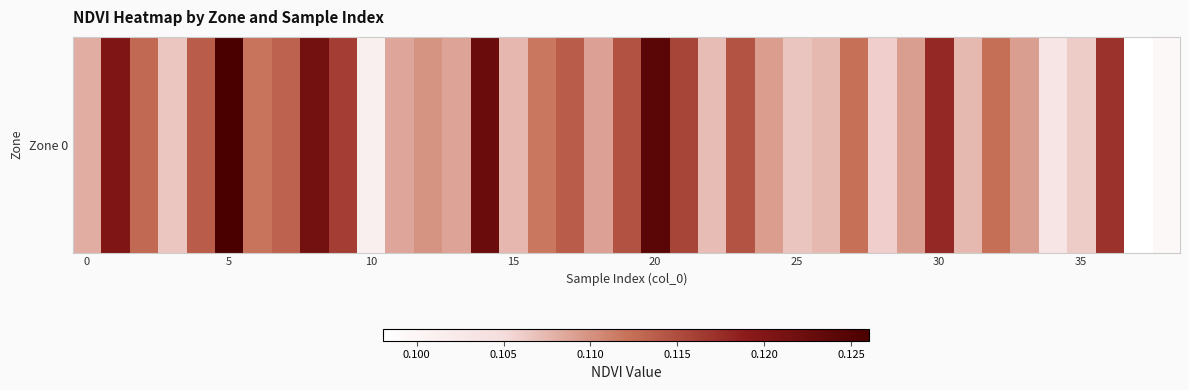

What is the sum of all values?

4.3